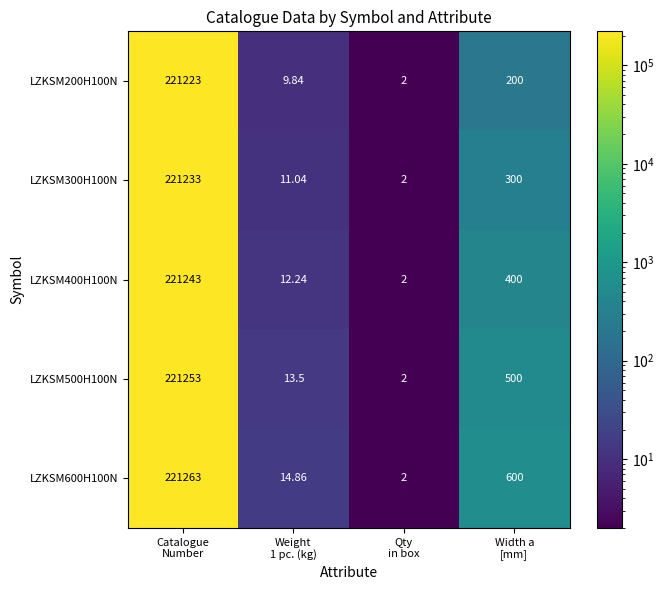

Rank the series at Catalogue
Number from lowest to highest value.

LZKSM200H100N, LZKSM300H100N, LZKSM400H100N, LZKSM500H100N, LZKSM600H100N